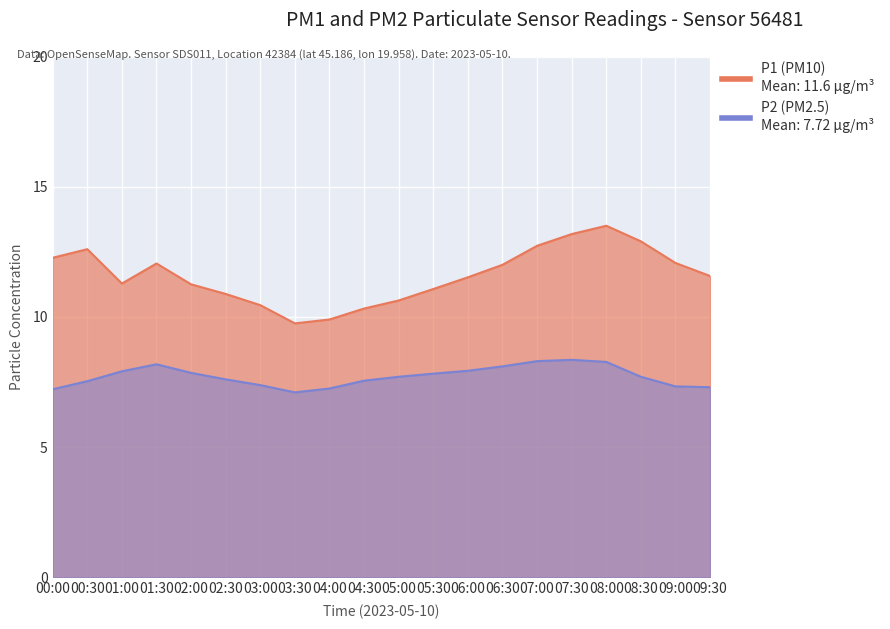

True or false: P2 and P1 intersect in this chart.

False